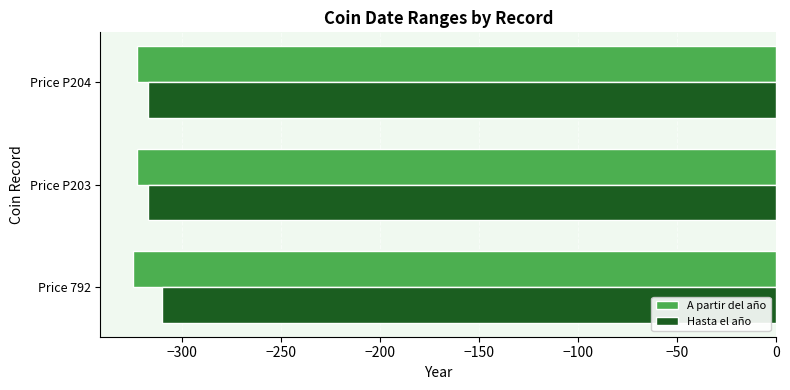

What is the total value across all series at Price 792?

-635